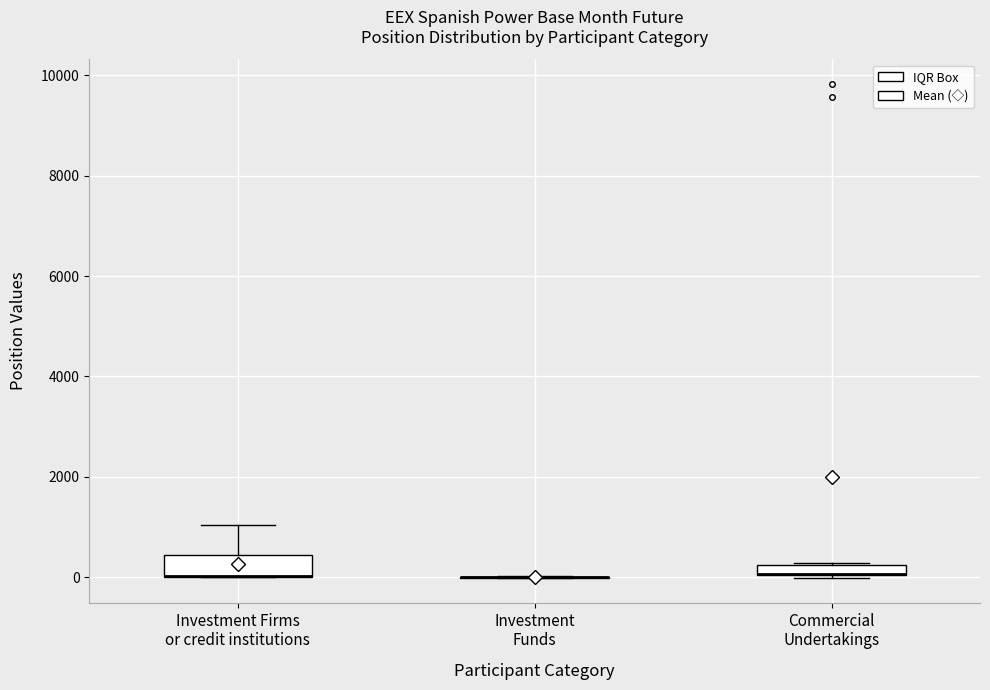

Which box is the tallest, from its lower edge to its upper edge?

Investment Firms or credit institutions